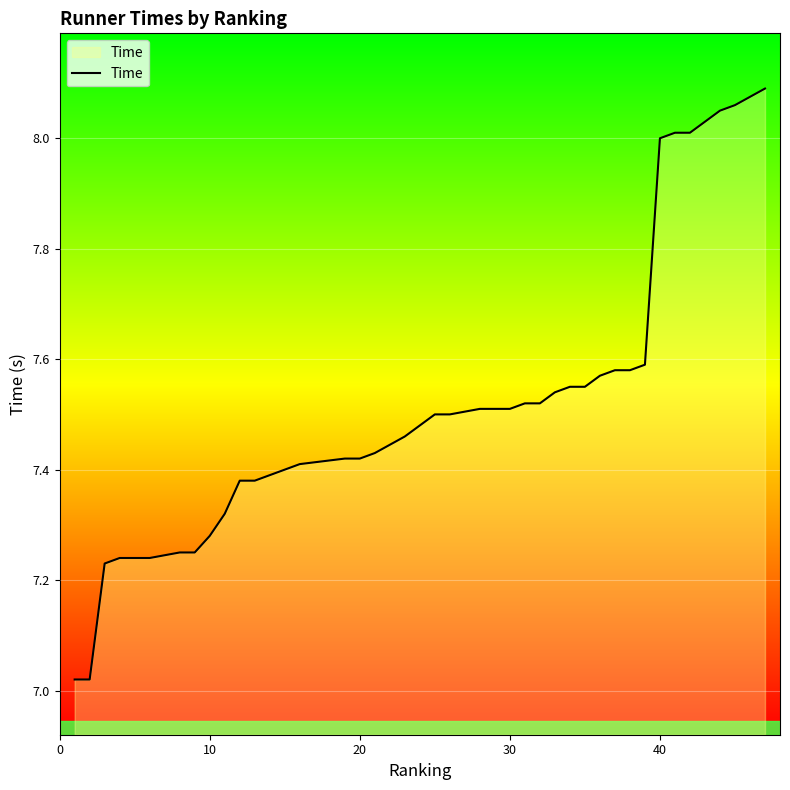

What is the difference between the maximum and minimum values?

1.1